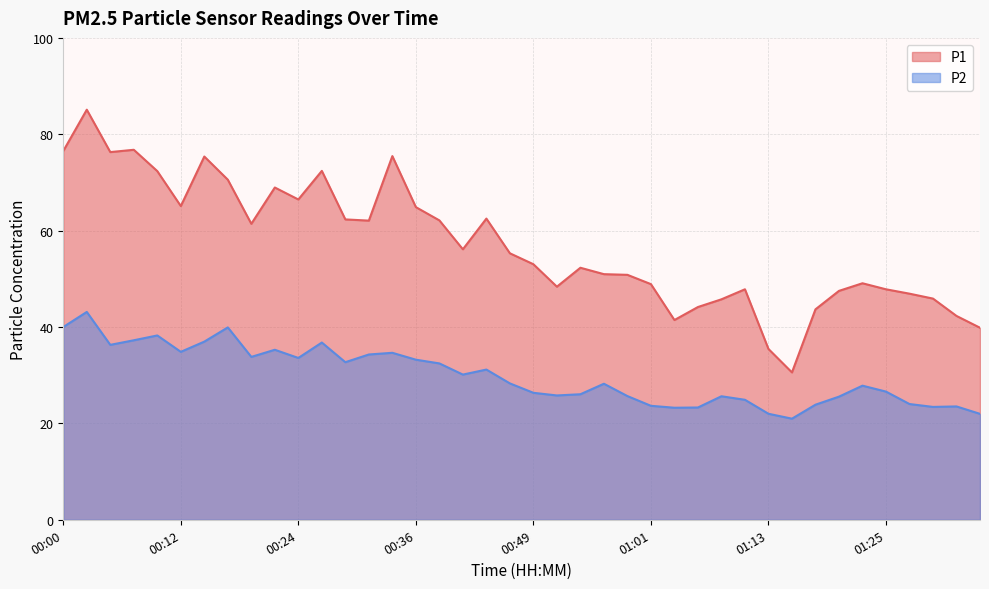

What are all the series names shown in the legend?

P1, P2